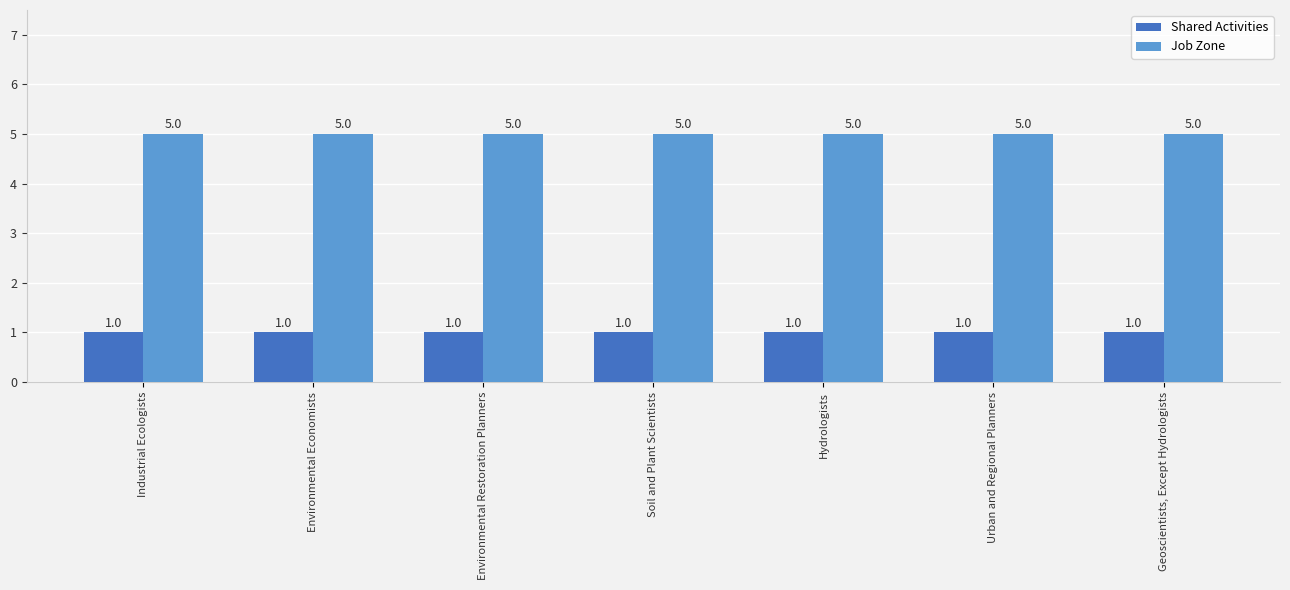

Reading right to left, list all the values displayed in this chart.

Shared Activities: Geoscientists, Except Hydrologists=1	Urban and Regional Planners=1	Hydrologists=1	Soil and Plant Scientists=1	Environmental Restoration Planners=1	Environmental Economists=1	Industrial Ecologists=1
Job Zone: Geoscientists, Except Hydrologists=5	Urban and Regional Planners=5	Hydrologists=5	Soil and Plant Scientists=5	Environmental Restoration Planners=5	Environmental Economists=5	Industrial Ecologists=5